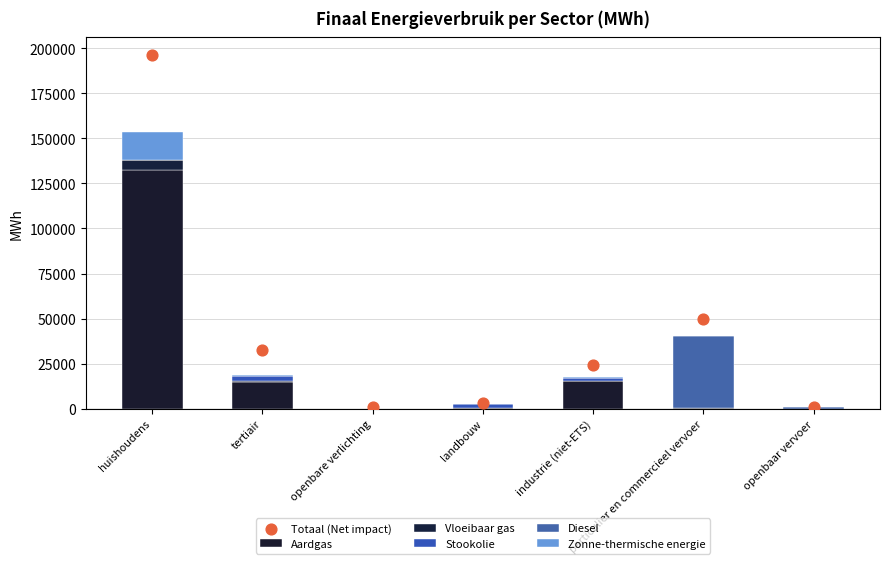

Is the value of Zonne-thermische energie at tertiair greater than the value of Aardgas at huishoudens?

No